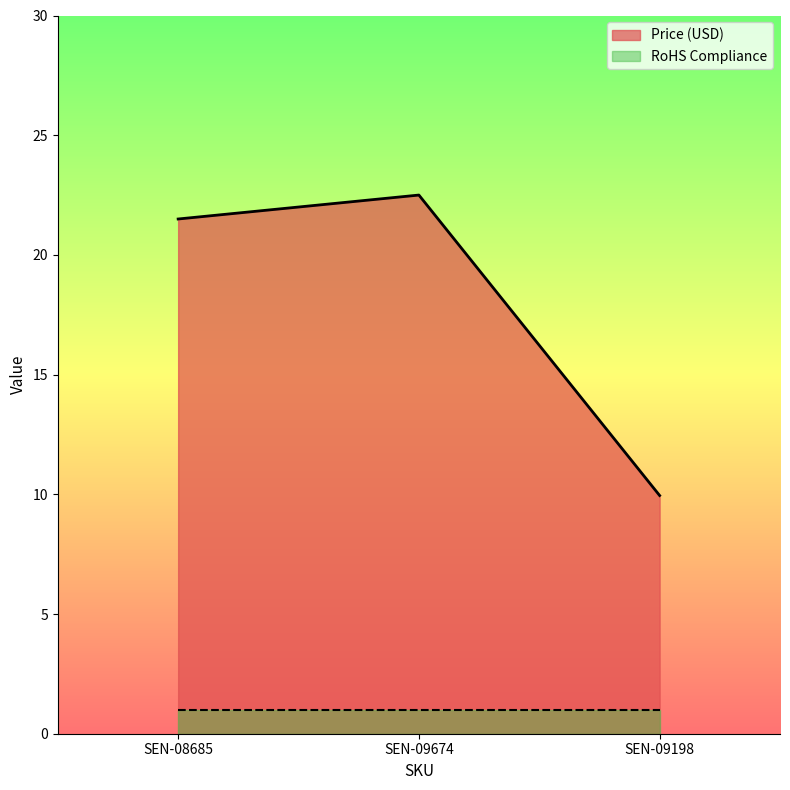

List the labels in order of value, largest first.

SEN-09674, SEN-08685, SEN-09198